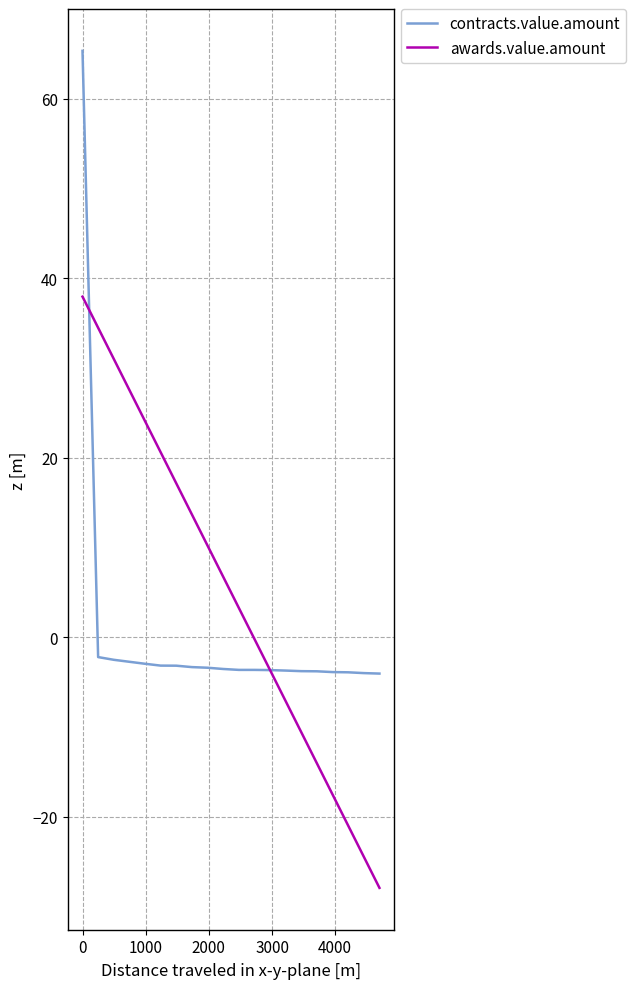

List the series in order of their overall mean, highest first.

awards.value.amount, contracts.value.amount